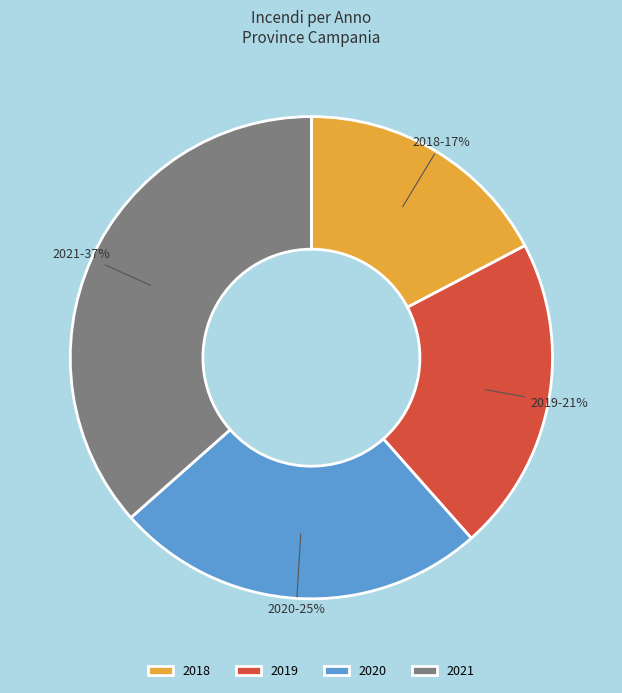

Is the sum of 2020 and 2021 greater than half?

Yes